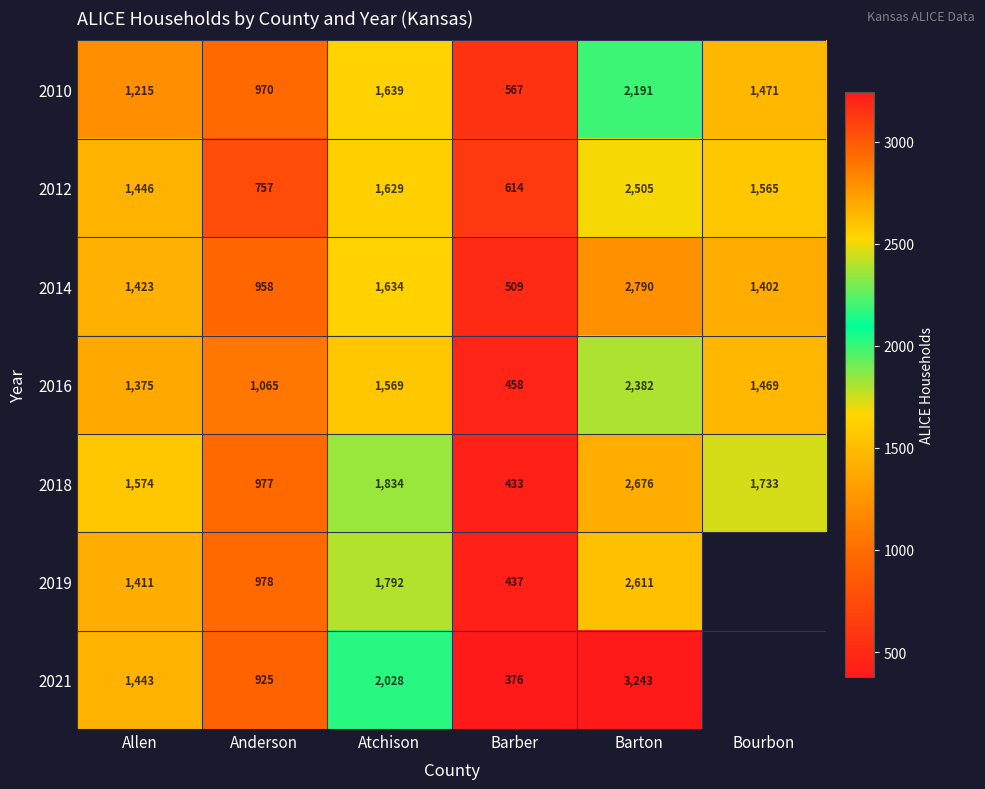

What is the difference between the 2019 values at Atchison and Barton?

819